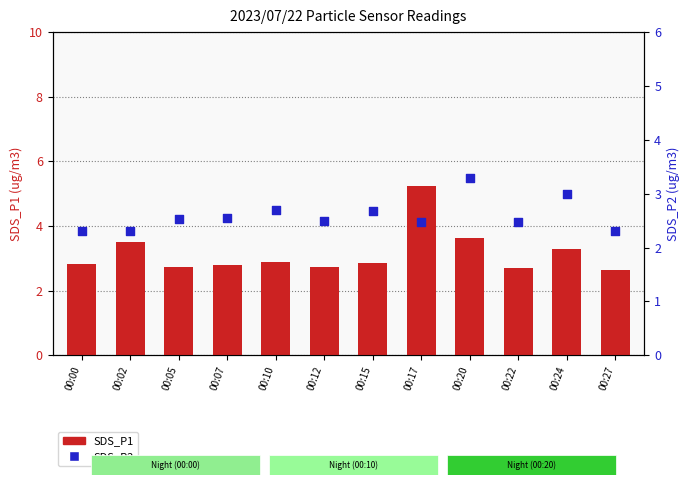

Which series has the largest total across all categories?

SDS_P1